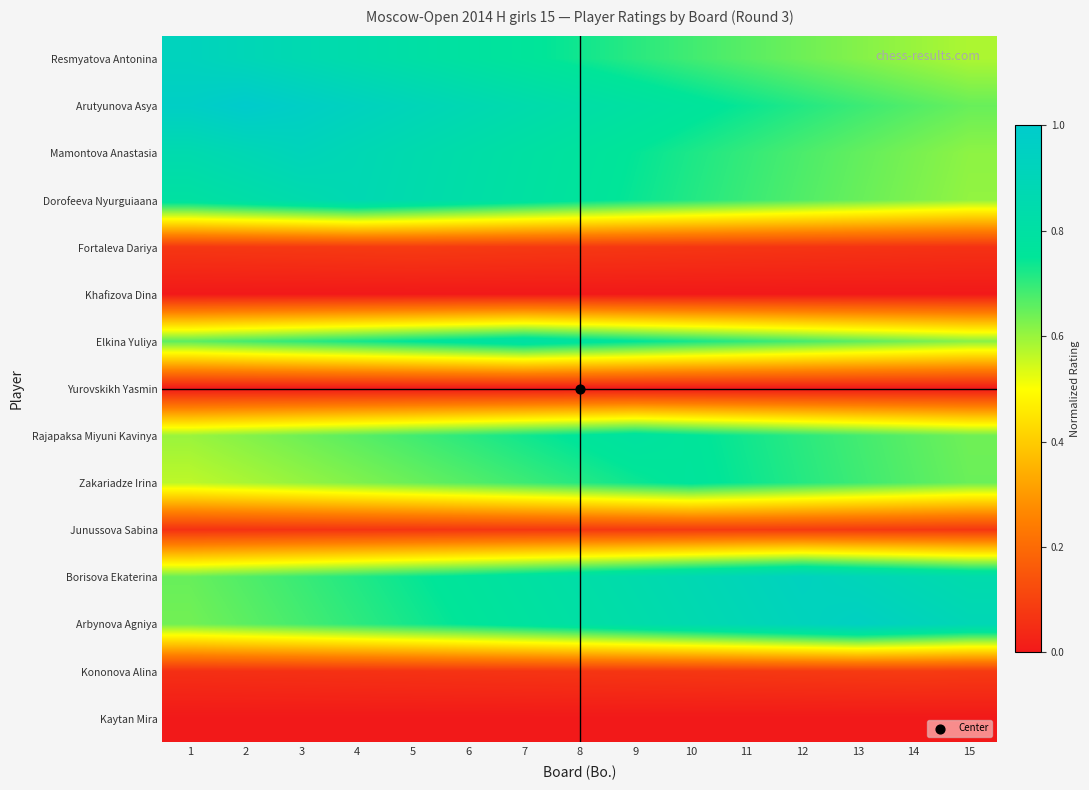

Between 5 and 13, which series saw the biggest shift?

Arbynova Agniya